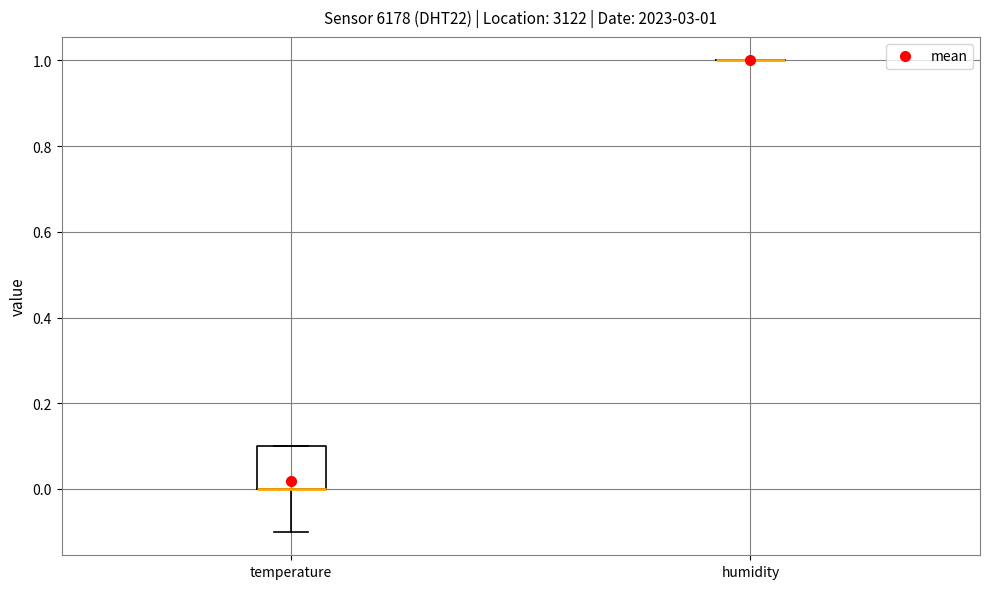

Comparing the boxes themselves (not the whiskers), which one is the tallest?

temperature